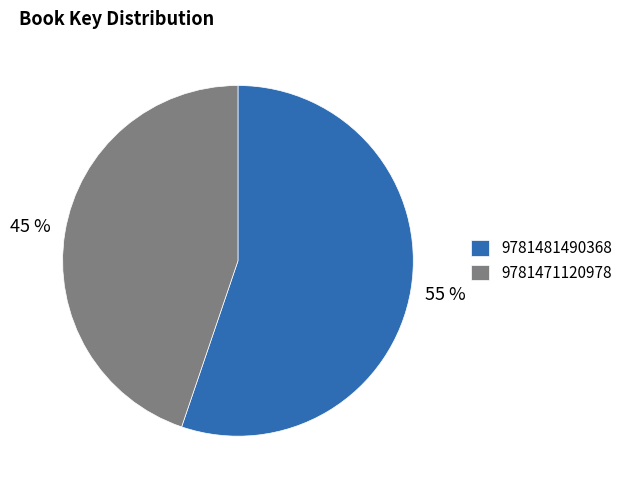

Does 9781481490368 account for over 50% of the chart?

Yes